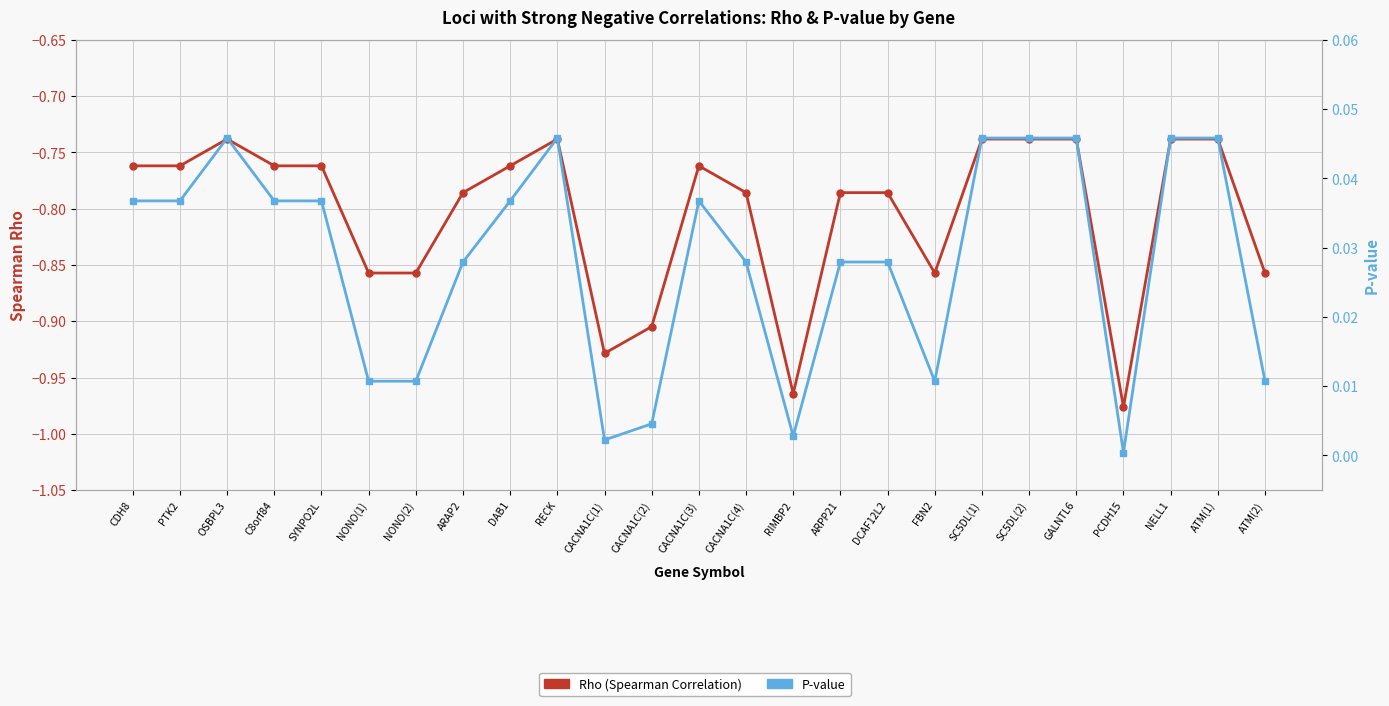

In Rho, how many points are higher than both neighbors (excluding endpoints)?

3